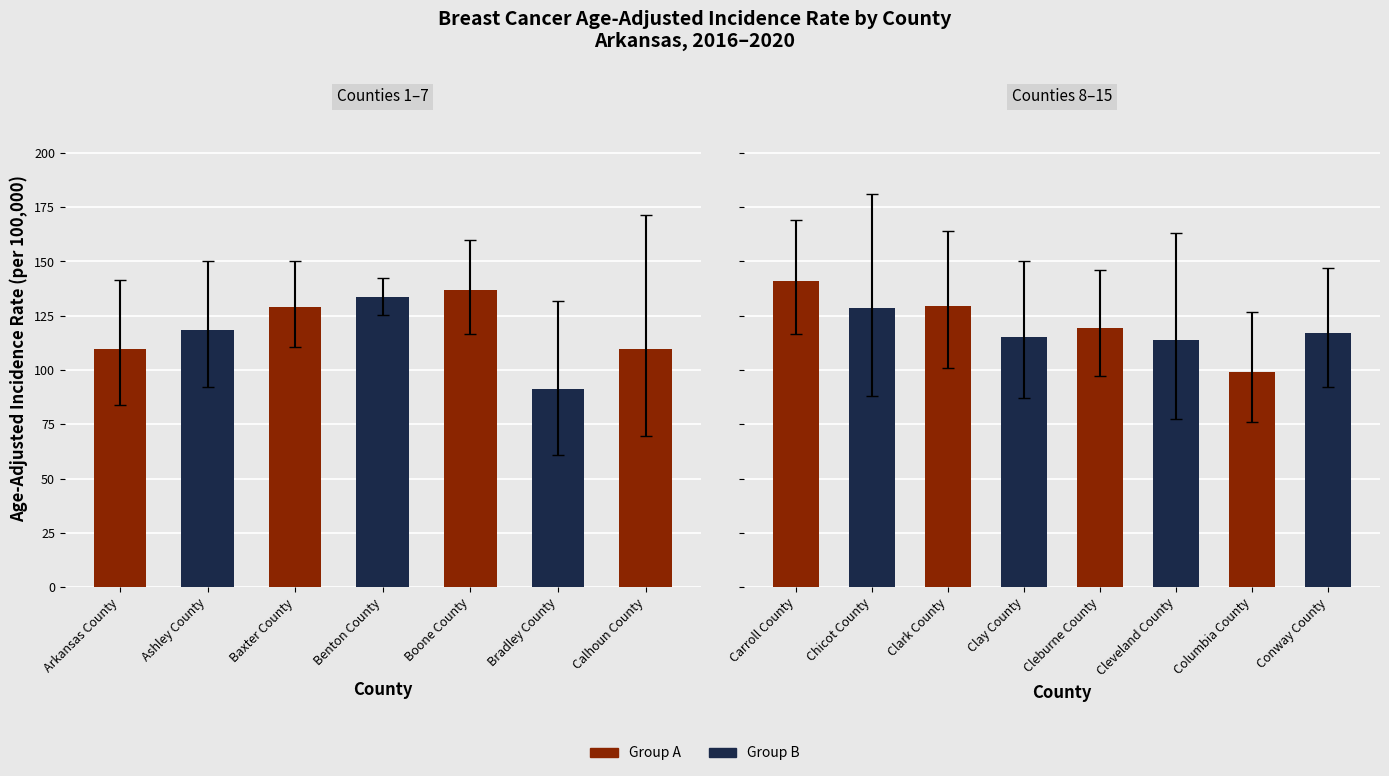

What is the label of the 3rd bar from the left?

Baxter County